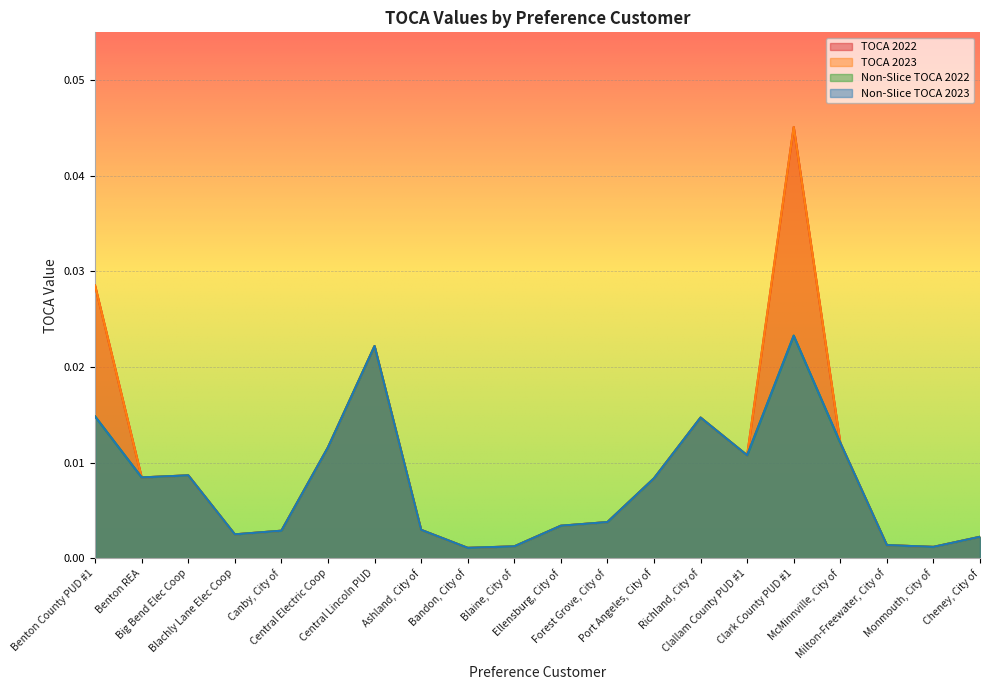

True or false: TOCA 2023 and TOCA 2022 intersect in this chart.

False